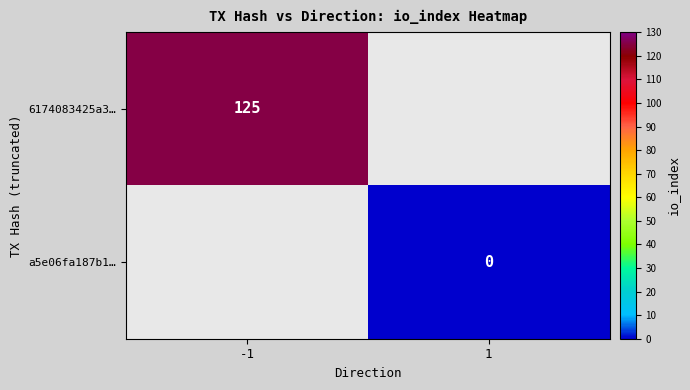

At how many categories does at least one series exceed 124?

1